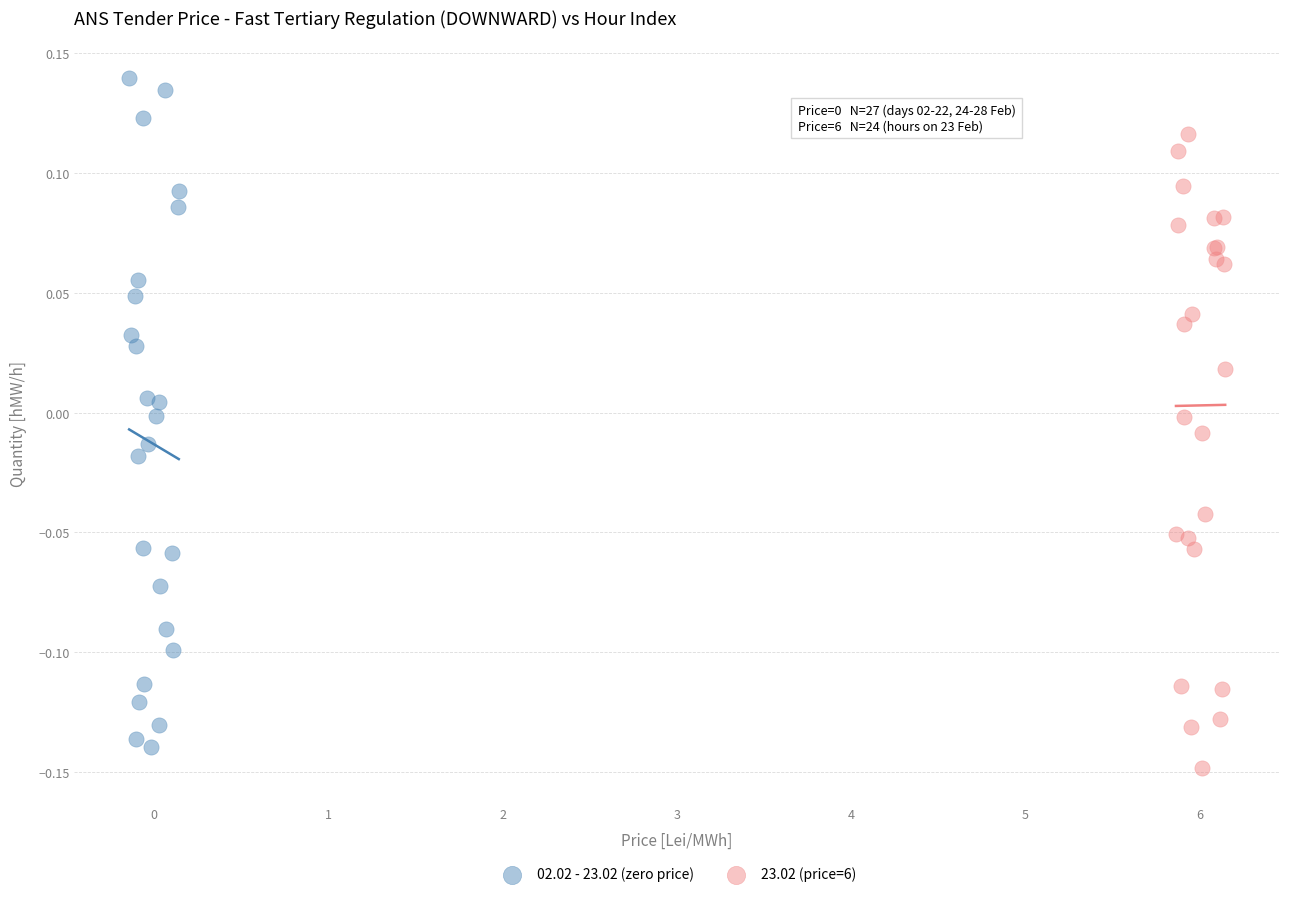

Which series reaches the maximum Y coordinate?

02.02 - 23.02 (zero price)